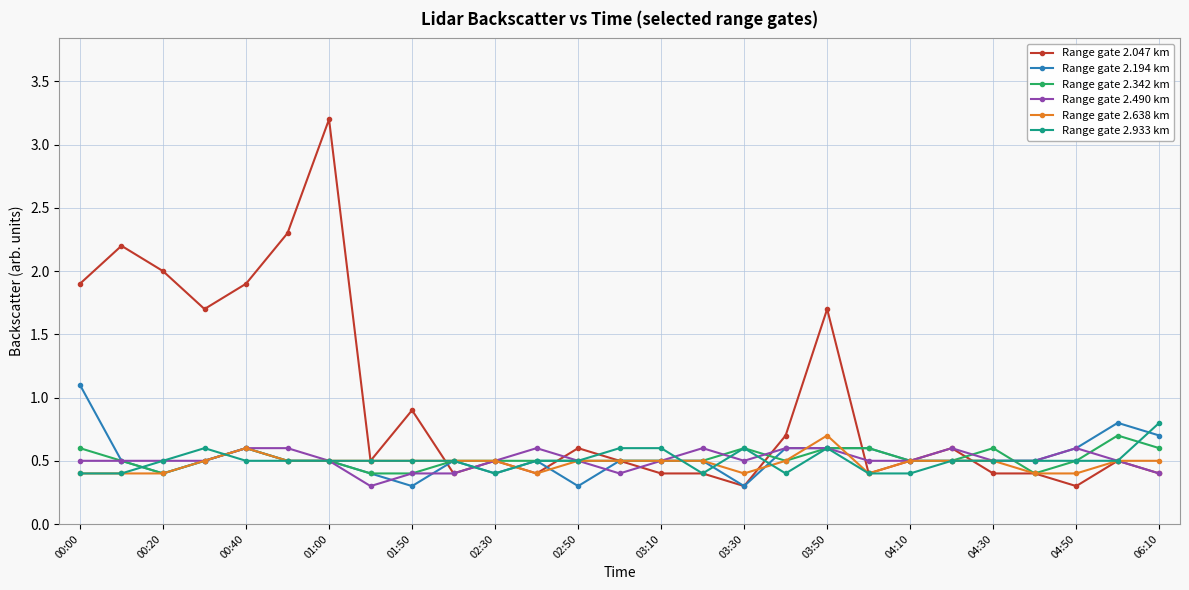

Which series has the largest total across all categories?

Range gate 2.047 km